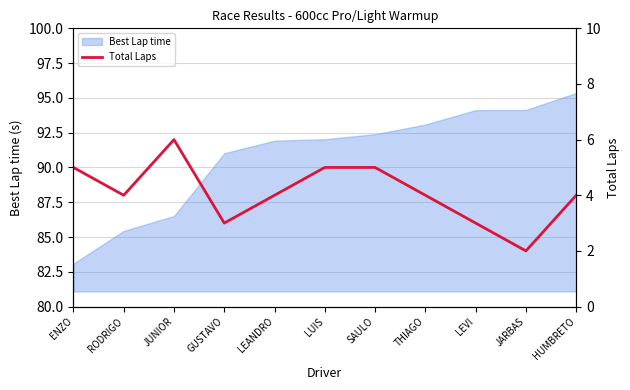

The chart shows a value of 5 at GUSTAVO. True or false?

False